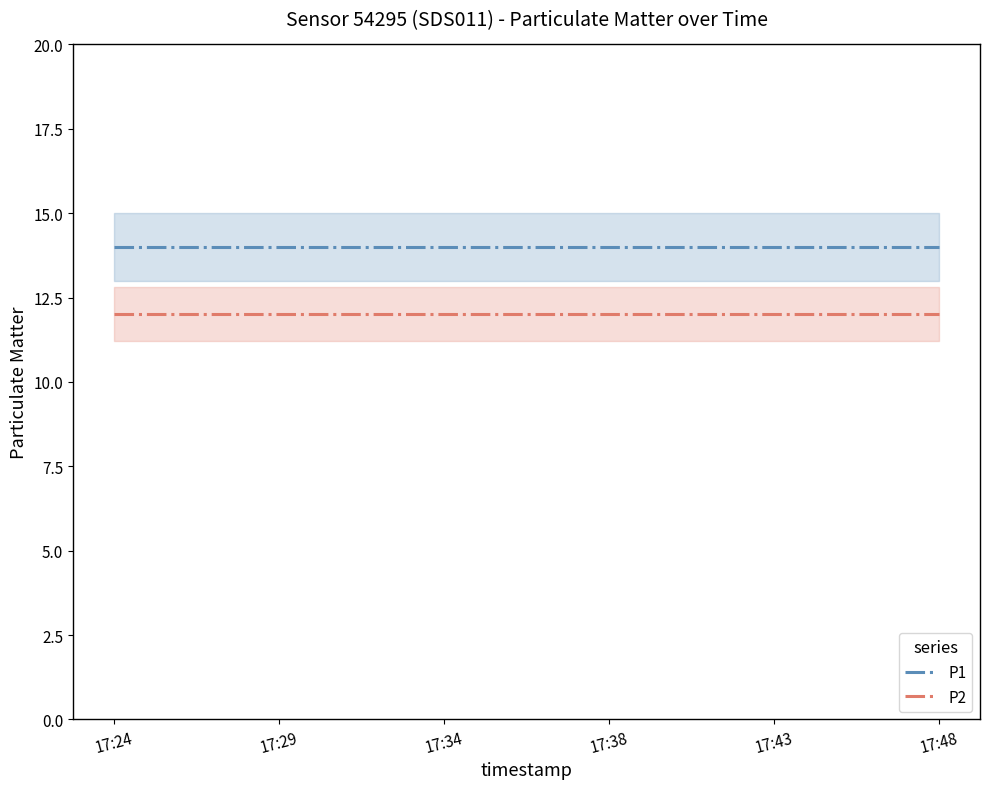

What is the value of the P2 point at the 2nd from the left?

12